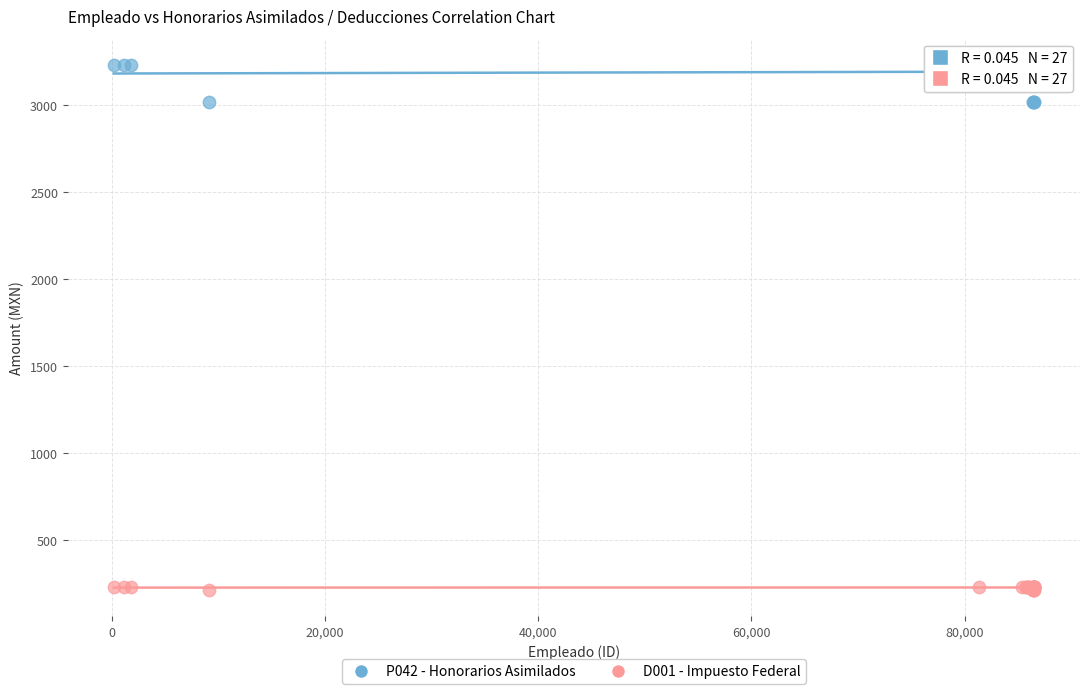

Which series has the widest spread of Y values?

P042 - Honorarios Asimilados